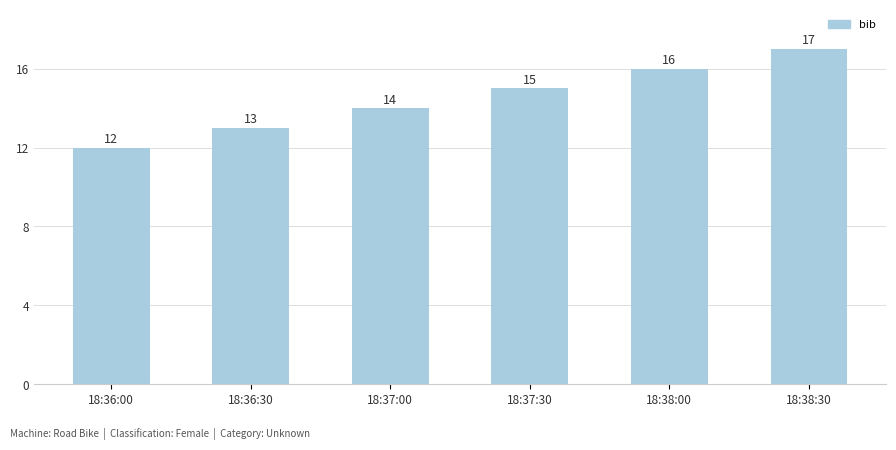

Rank the categories by value from lowest to highest.

18:36:00, 18:36:30, 18:37:00, 18:37:30, 18:38:00, 18:38:30